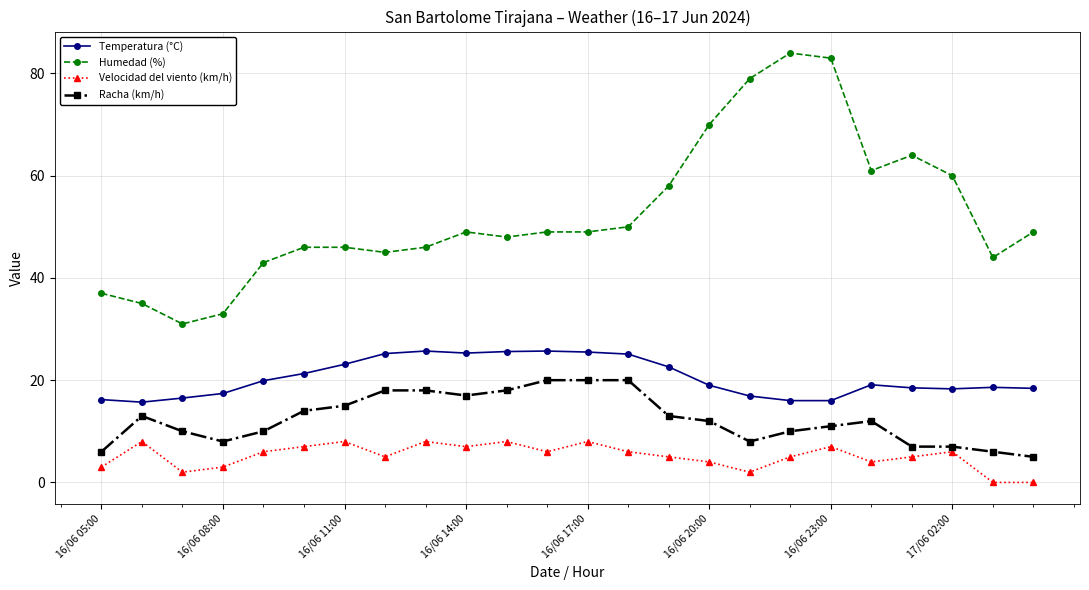

Which series has the largest total across all categories?

Humedad (%)